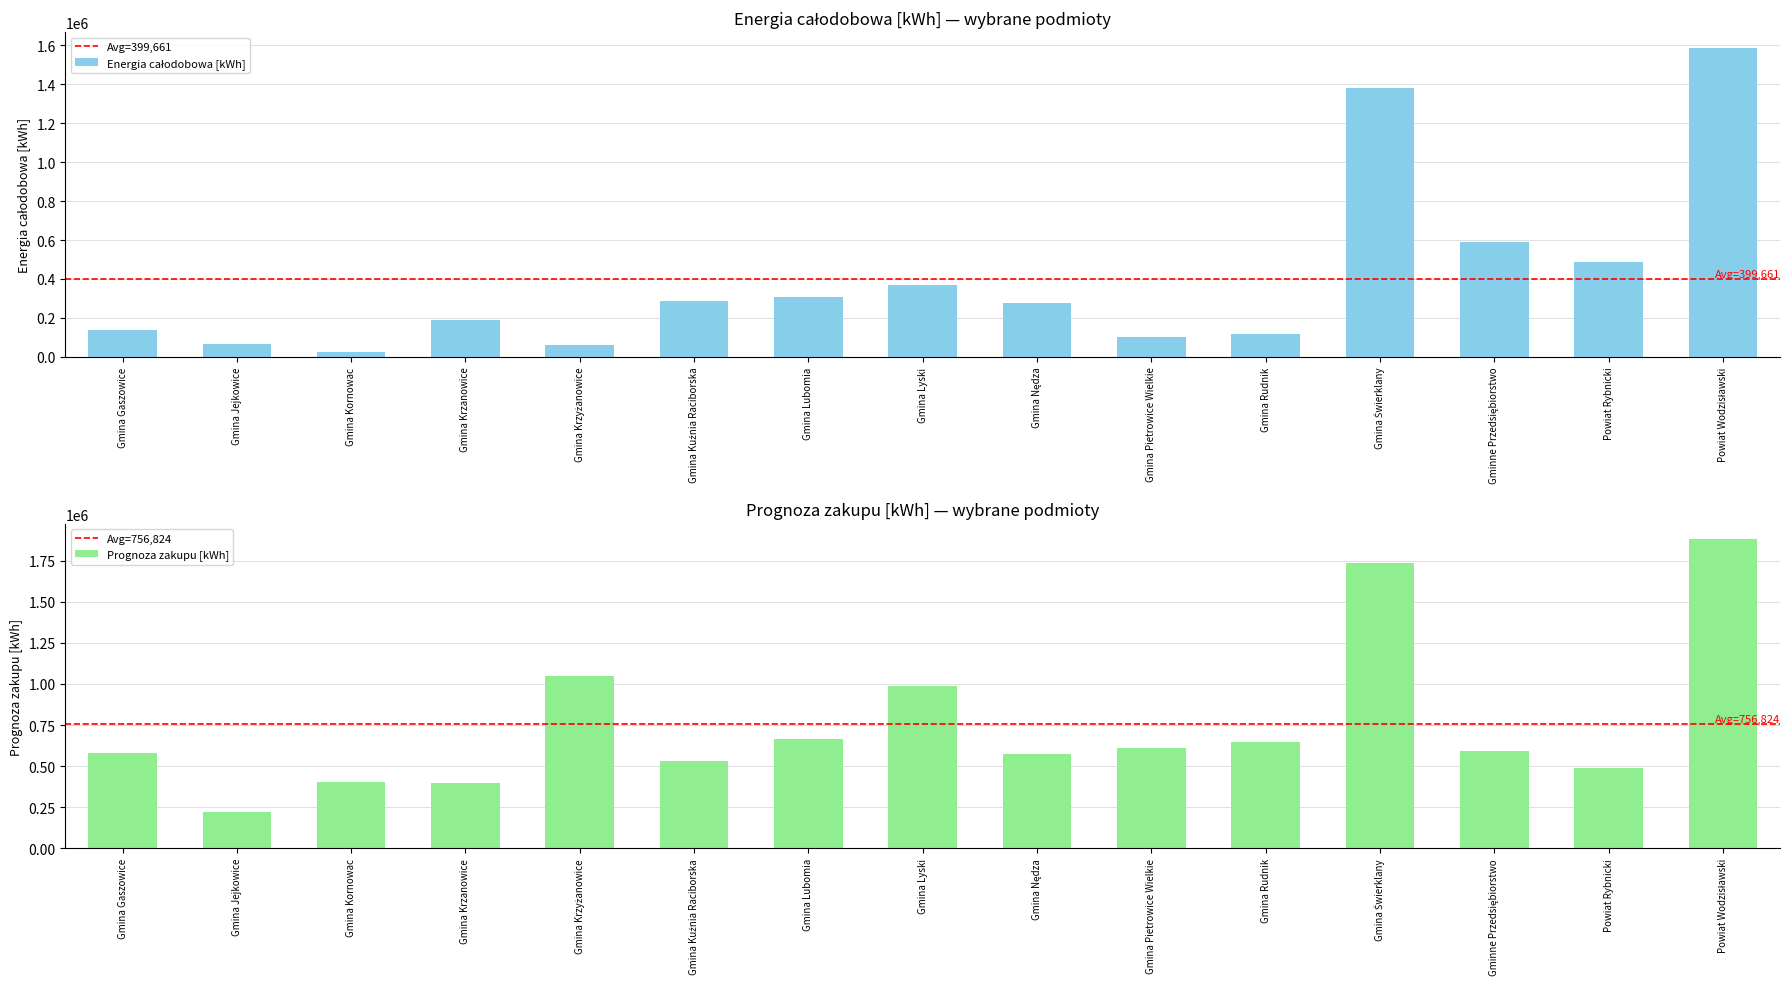

What is the minimum value for Energia całodobowa [kWh]?

23165